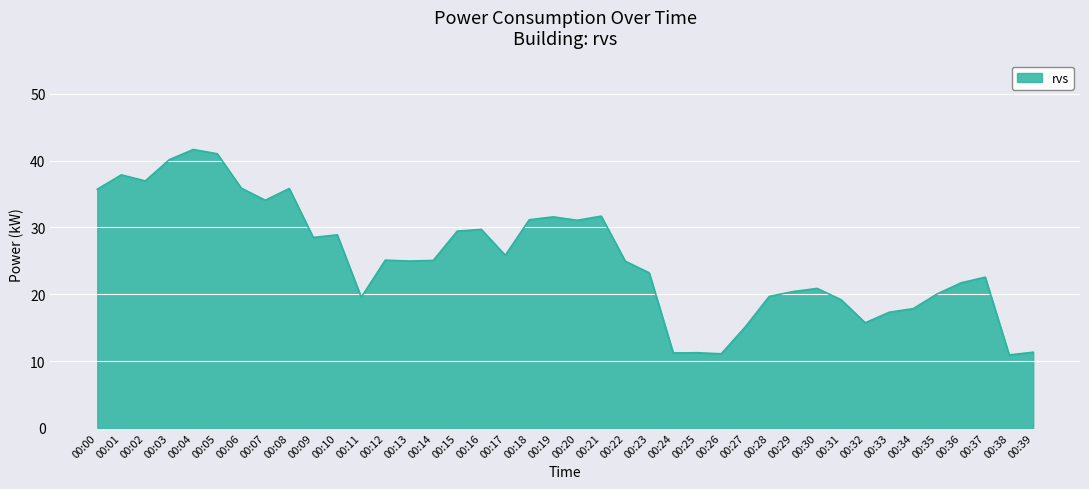

What is the minimum value shown in the chart?

10.9